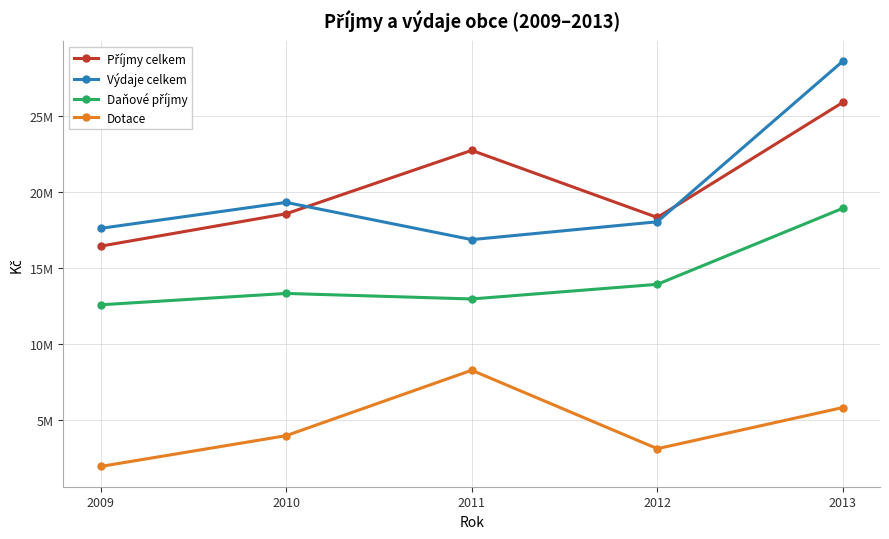

Does the chart have visible grid lines?

Yes